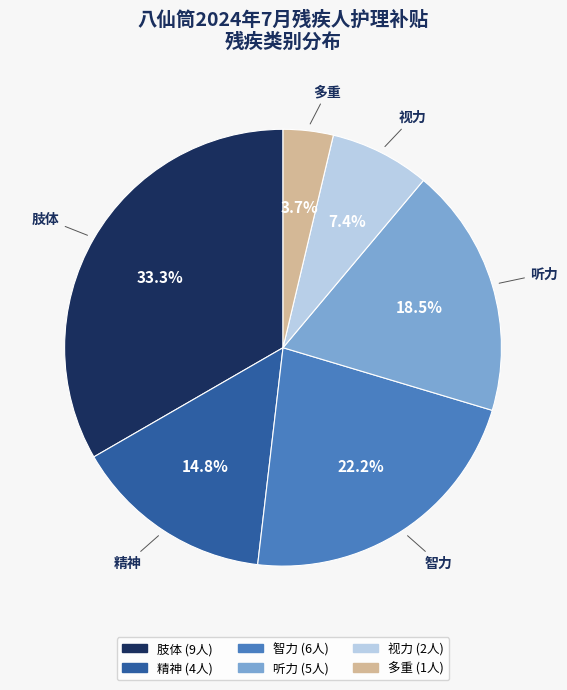

To the nearest percent, what is the difference between the largest and smallest slice percentages?

30%